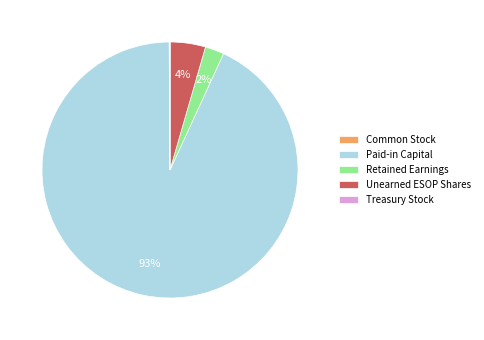

The Unearned ESOP Shares slice represents 4% of the pie. True or false?

True